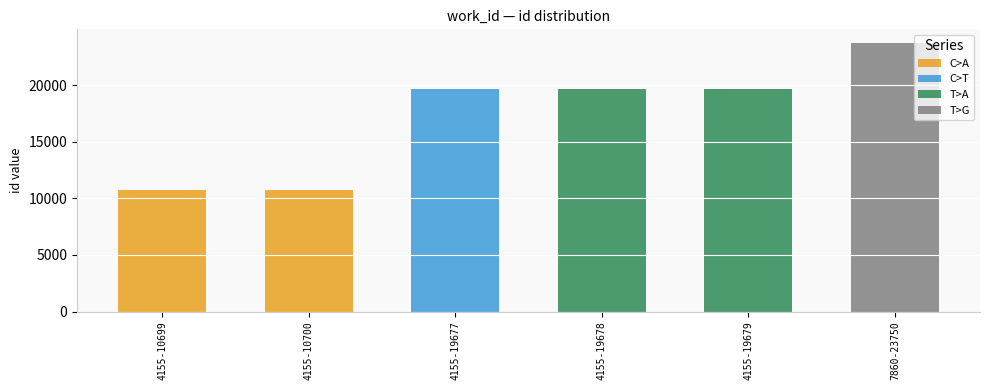

Which label corresponds to the largest value in the chart?

7860-23750